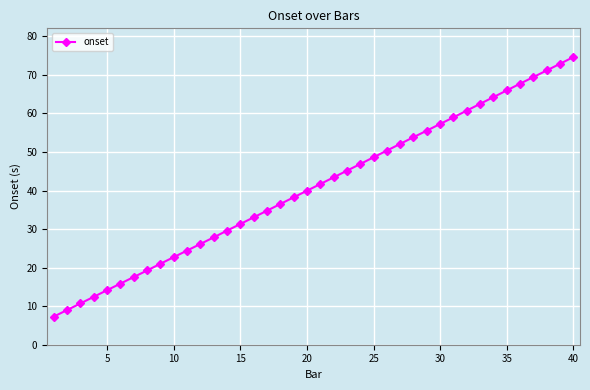

How many categories are shown in the chart?

40